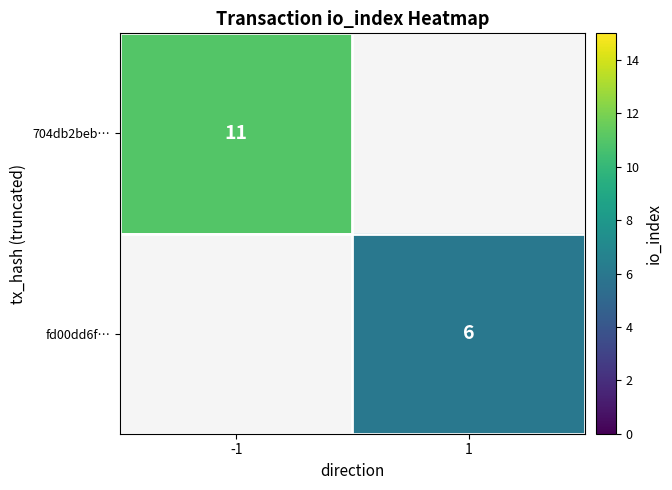

True or false: fd00dd6f… has a value of 11 at 1.

False